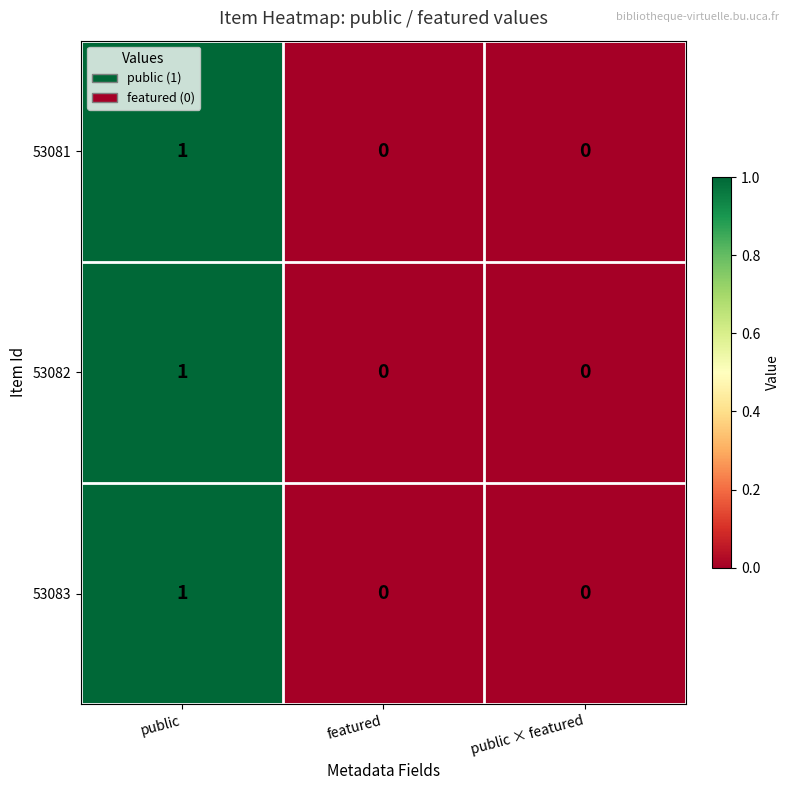

At which category is the sum across all series the highest?

public